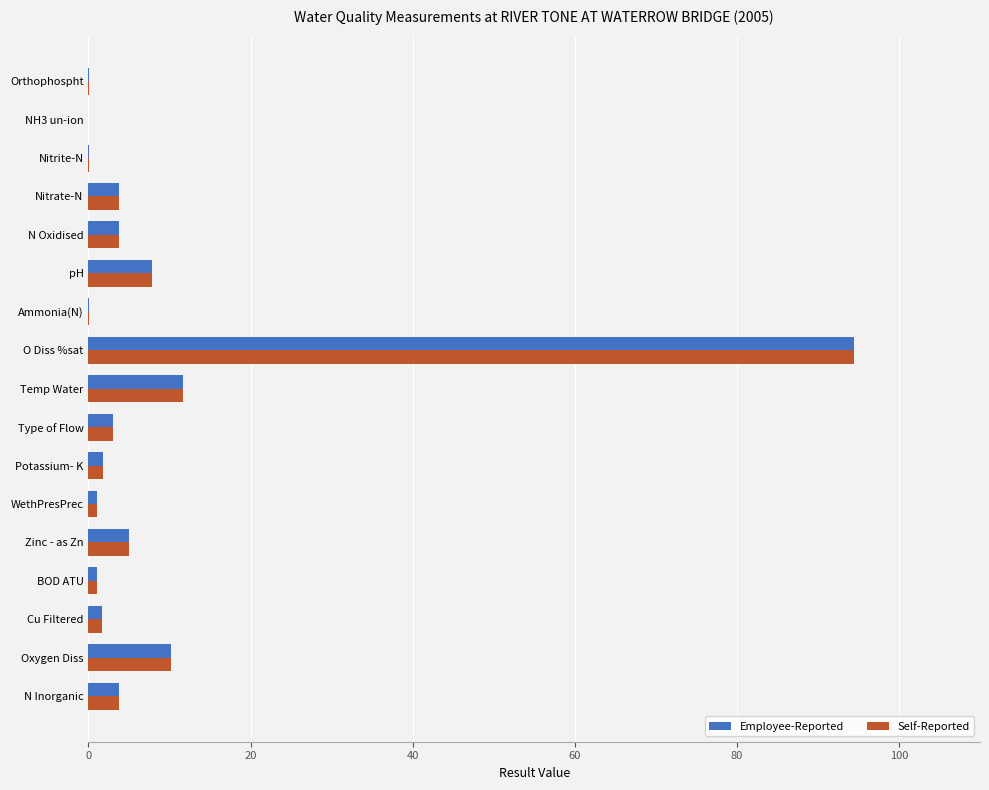

True or false: Employee-Reported has a value of 5.8 at Oxygen Diss.

False